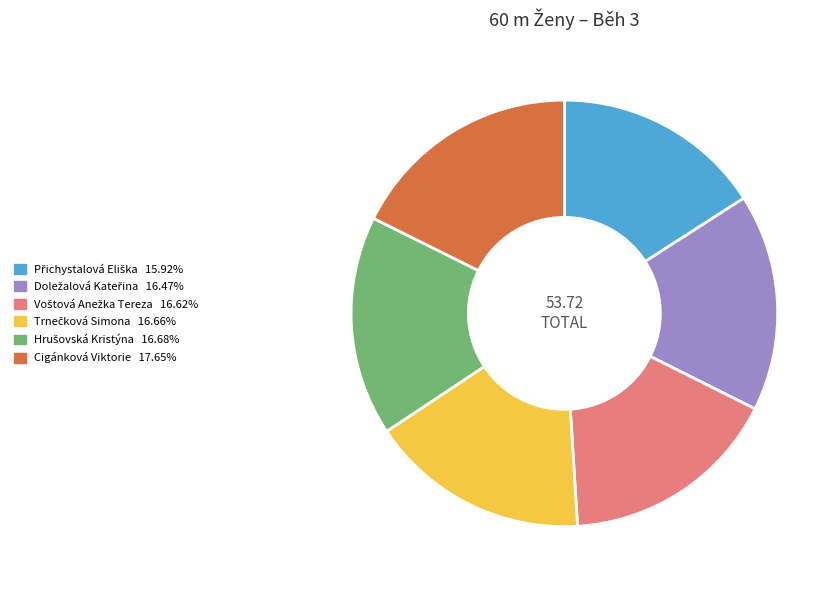

Does any single category account for the majority?

No